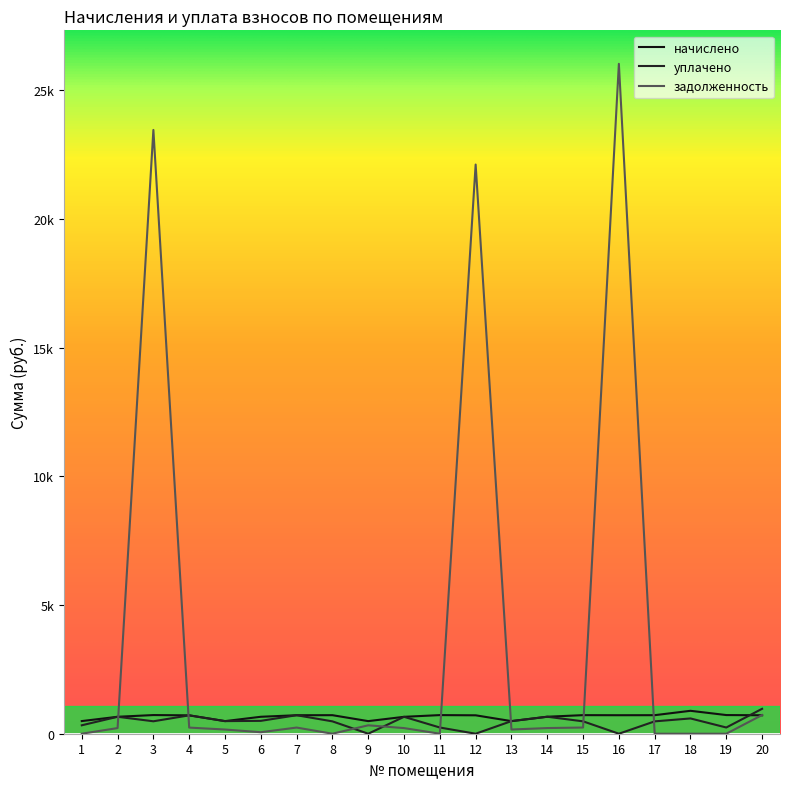

At 16, list the series in order from smallest to largest.

уплачено, начислено, задолженность